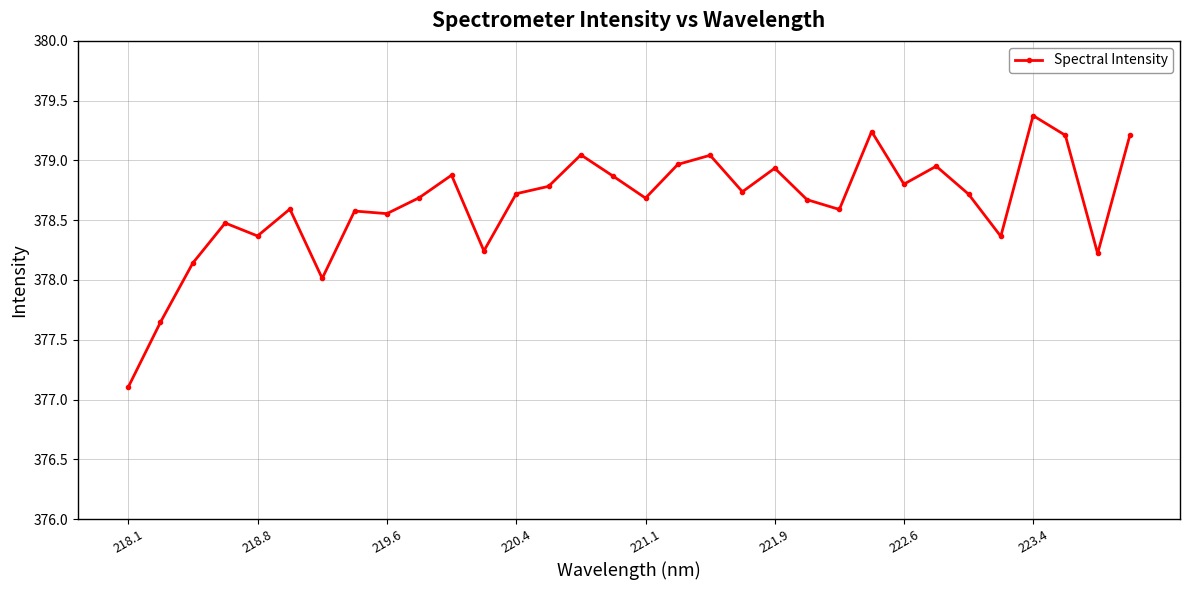

Does the chart display data point markers on the line(s)?

Yes